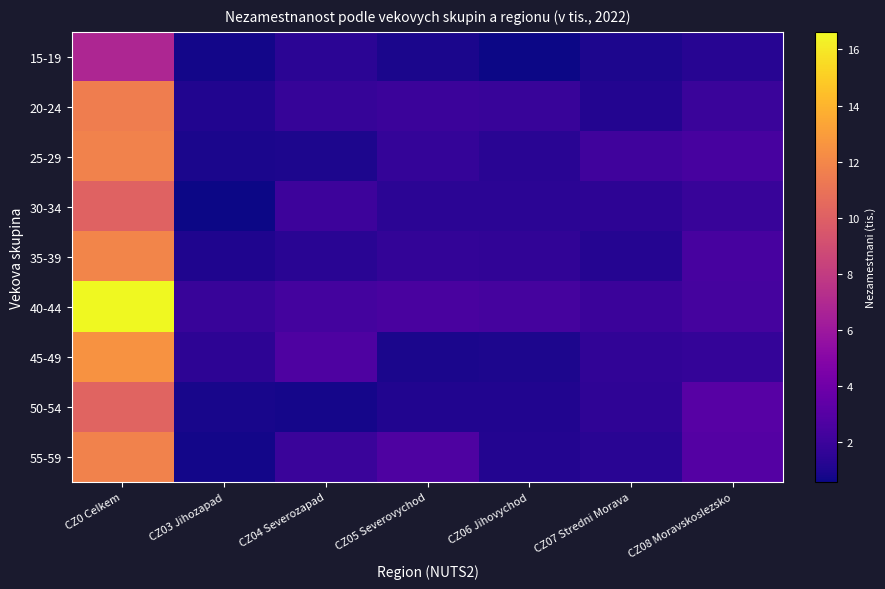

At how many categories does at least one series exceed 12?

1